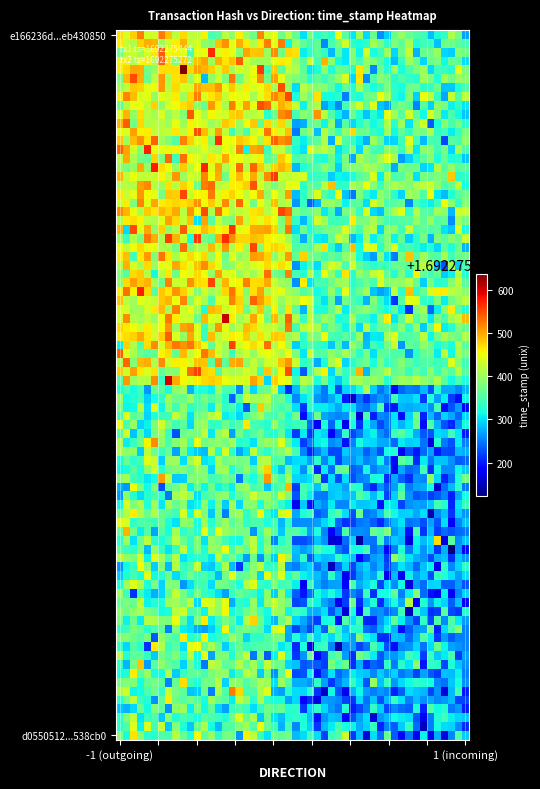

Between direction_-1 and direction_1, which series saw the biggest shift?

e166236d19c7813bde27b42e44cfc33eb430850